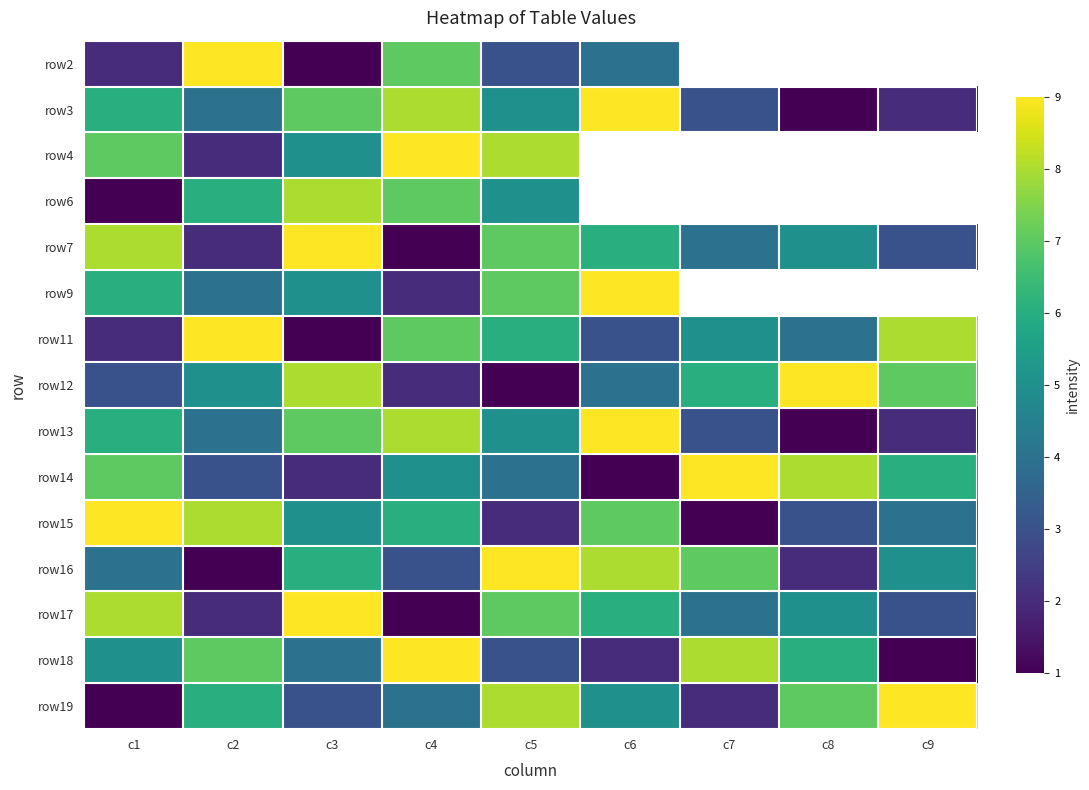

Between c7 and c4, which is larger?

c4